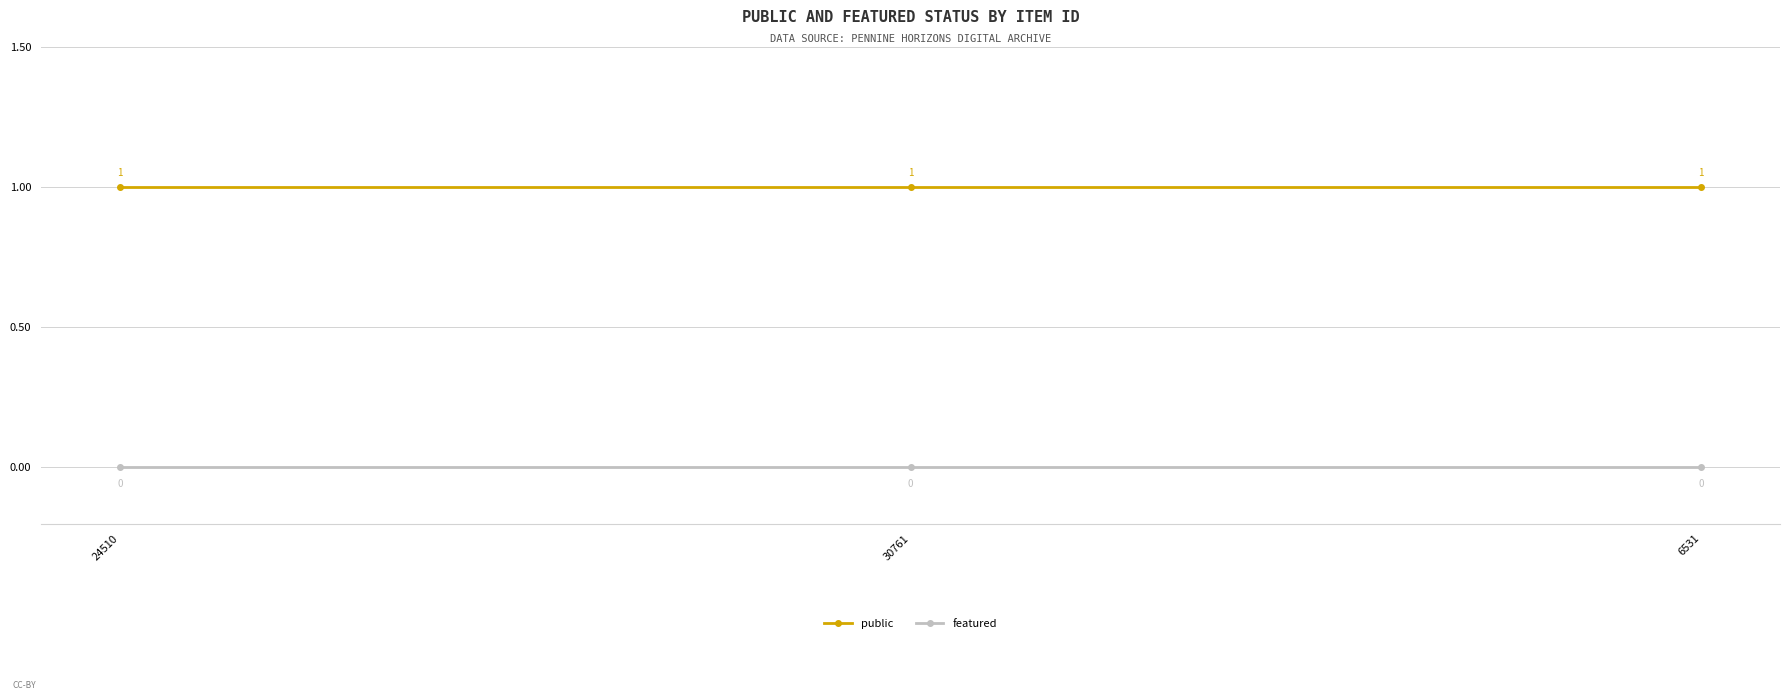

What is the label of the 2nd point from the right?

30761